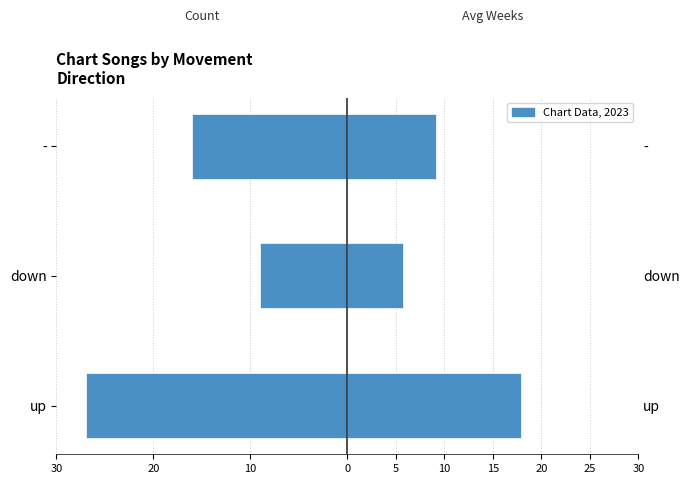

What is the difference between the highest and lowest values at down?

14.7